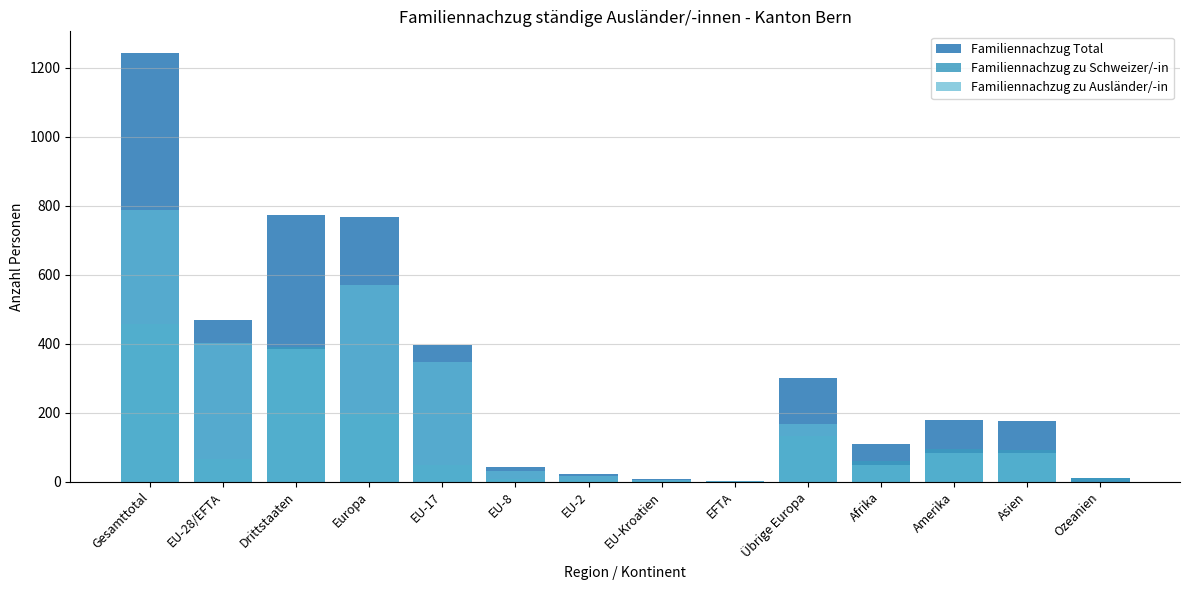

Reading left to right, transcribe all the data shown in this chart.

Familiennachzug Total: 1243	469	774	768	397	41	21	8	2	299	108	180	175	11
Familiennachzug zu Schweizer/-in: 456	66	390	199	49	9	6	2	0	133	59	96	91	11
Familiennachzug zu Ausländer/-in: 787	403	384	569	348	32	15	6	2	166	49	84	84	0